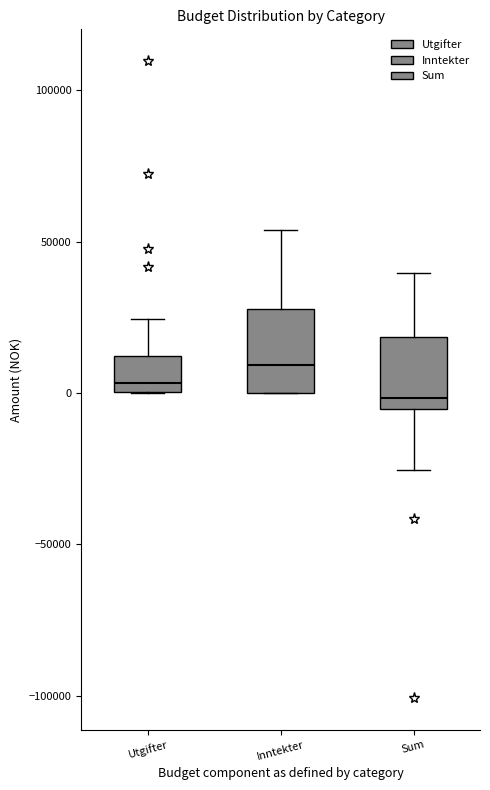

Which box's median line is the lowest?

Sum